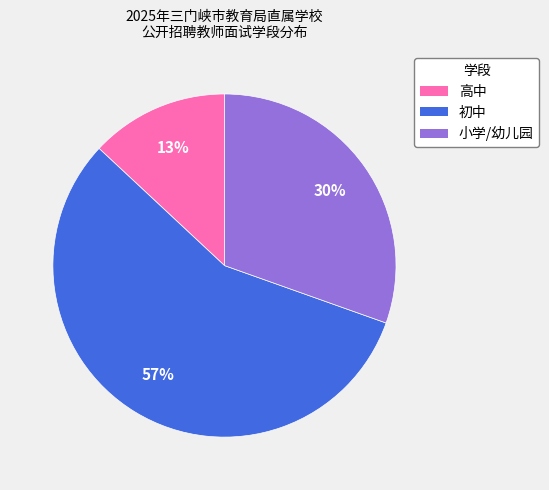

Approximately how many times larger is the value at 高中 compared to 小学/幼儿园?

0.4